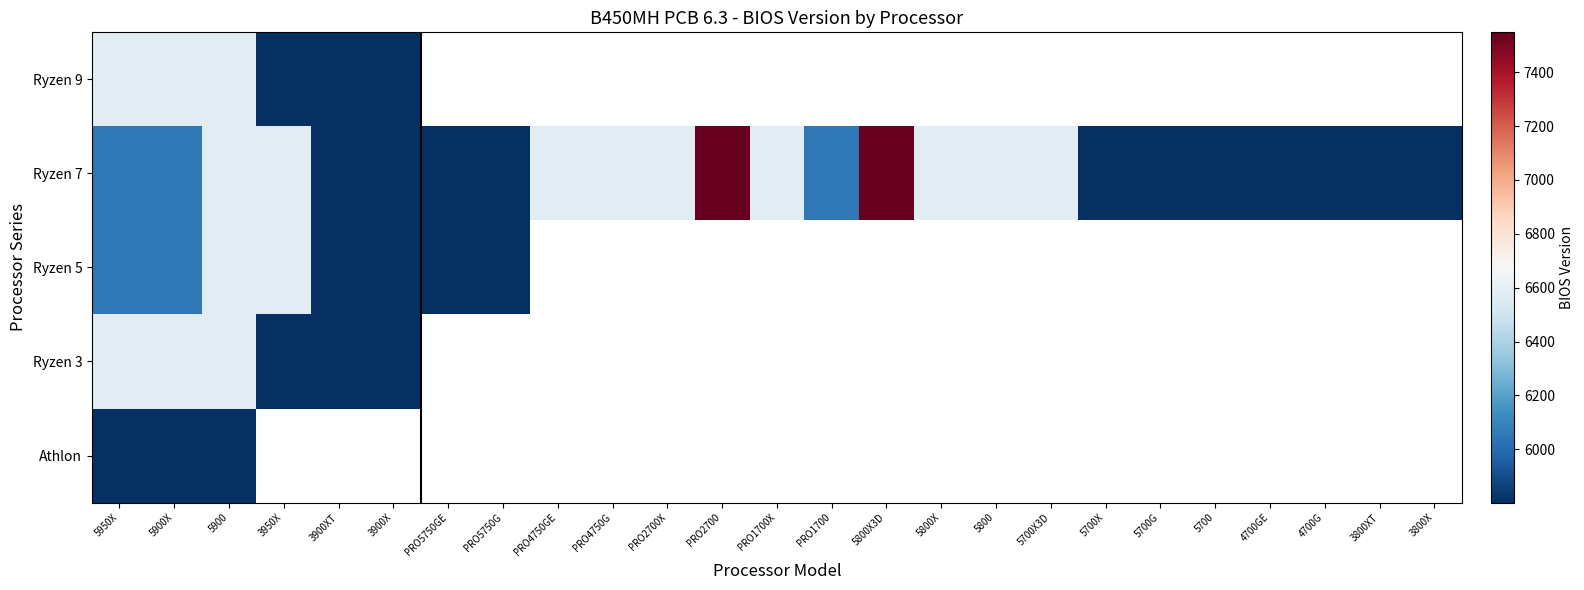

The Ryzen 7 series shows 1853.9 at 5950X. True or false?

False